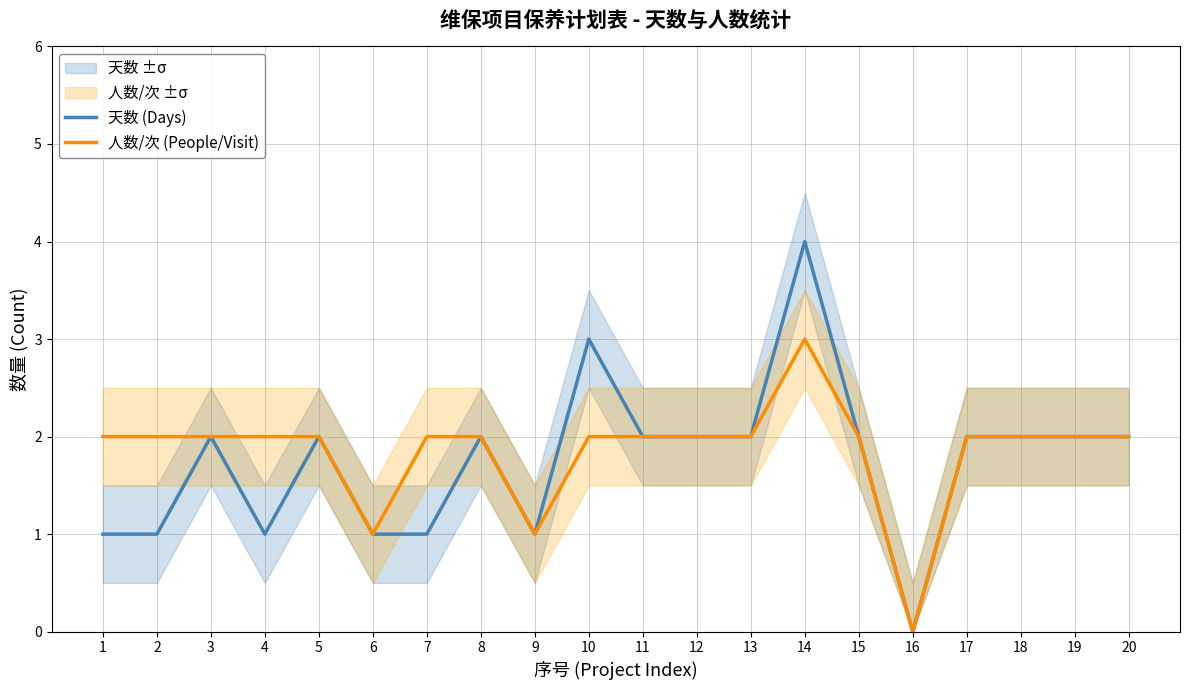

True or false: 天数 (Days) and 人数/次 (People/Visit) cross at least once.

False